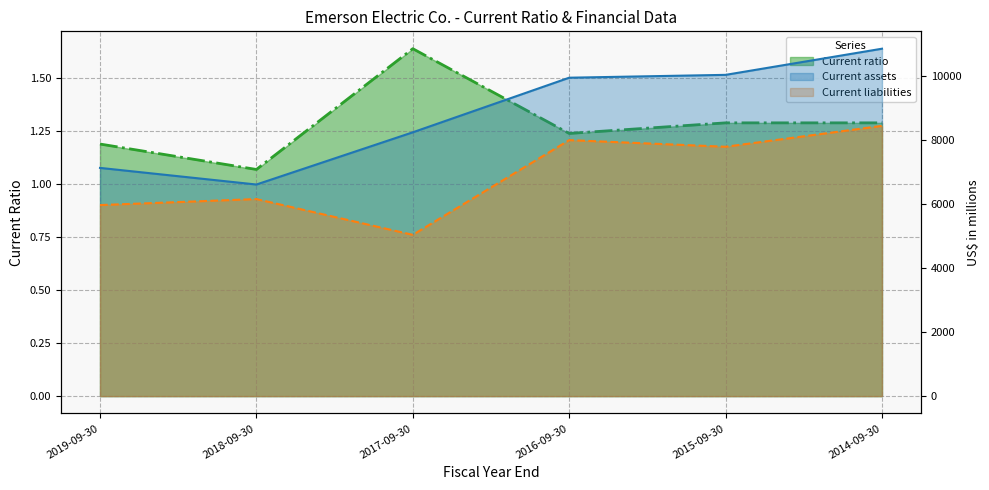

What are all the series names shown in the legend?

Current assets, Current liabilities, Current ratio